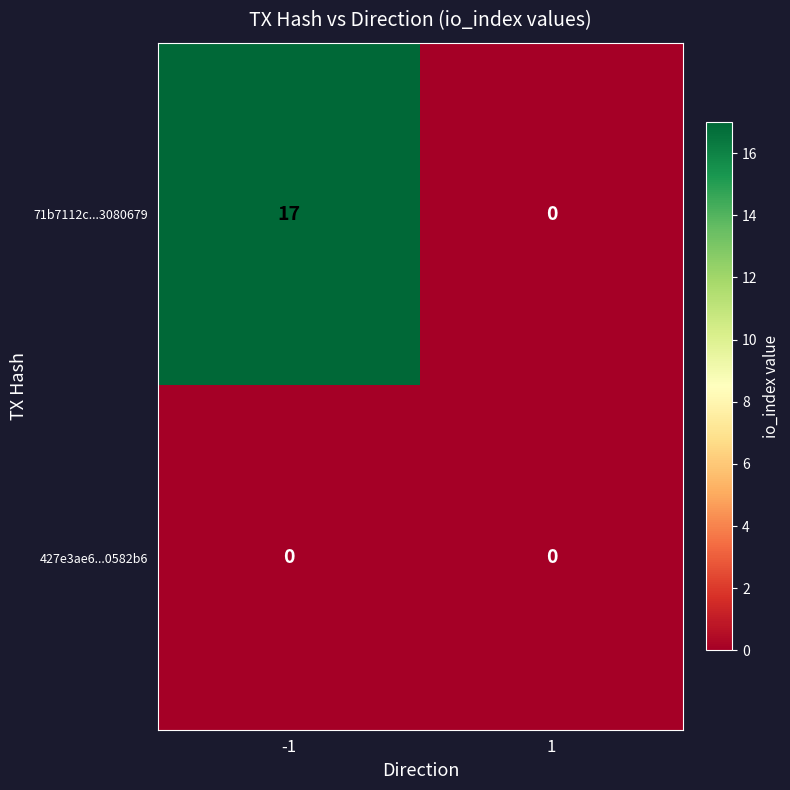

What is the sum of the 71b7112c...3080679 values at 1 and -1?

17